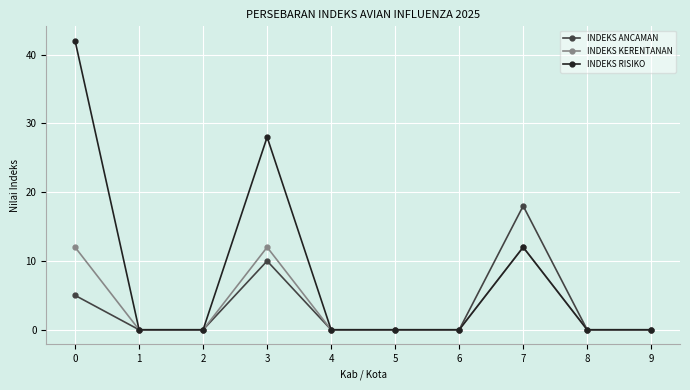

Is it true that INDEKS ANCAMAN equals 0 at 1?

True